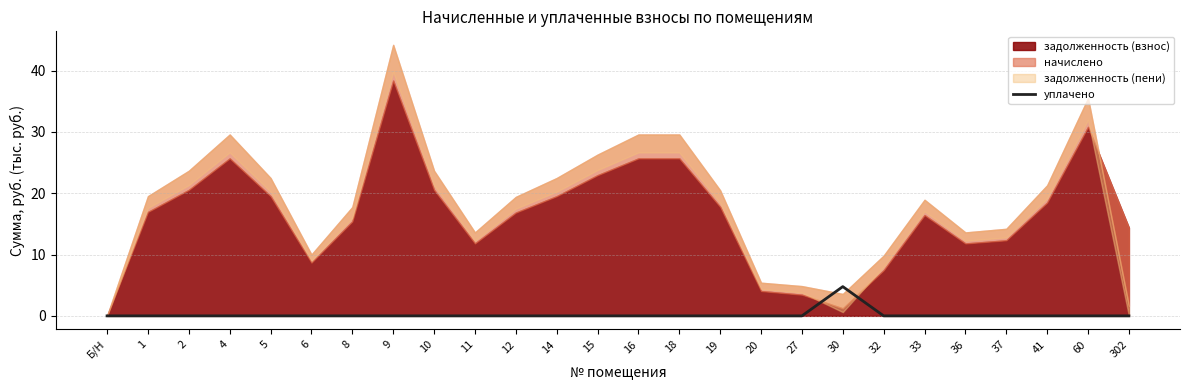

The value of уплачено at 27 is -1.7. True or false?

False